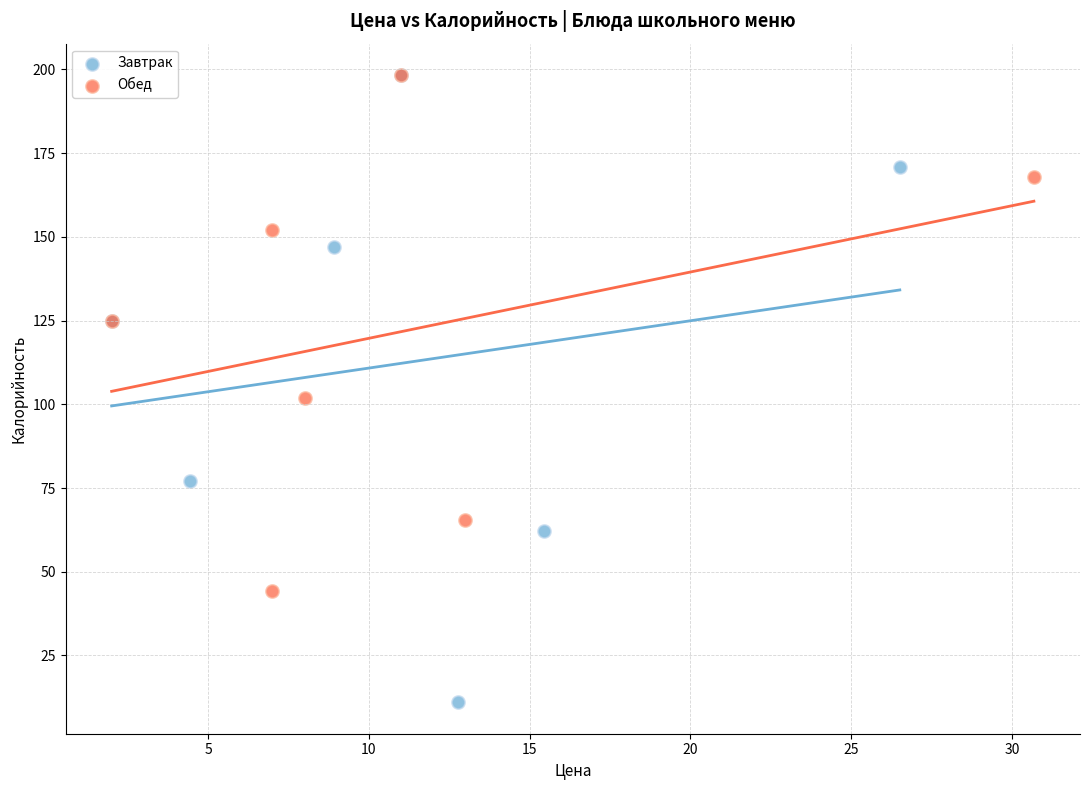

Which series has the widest spread of Y values?

Завтрак